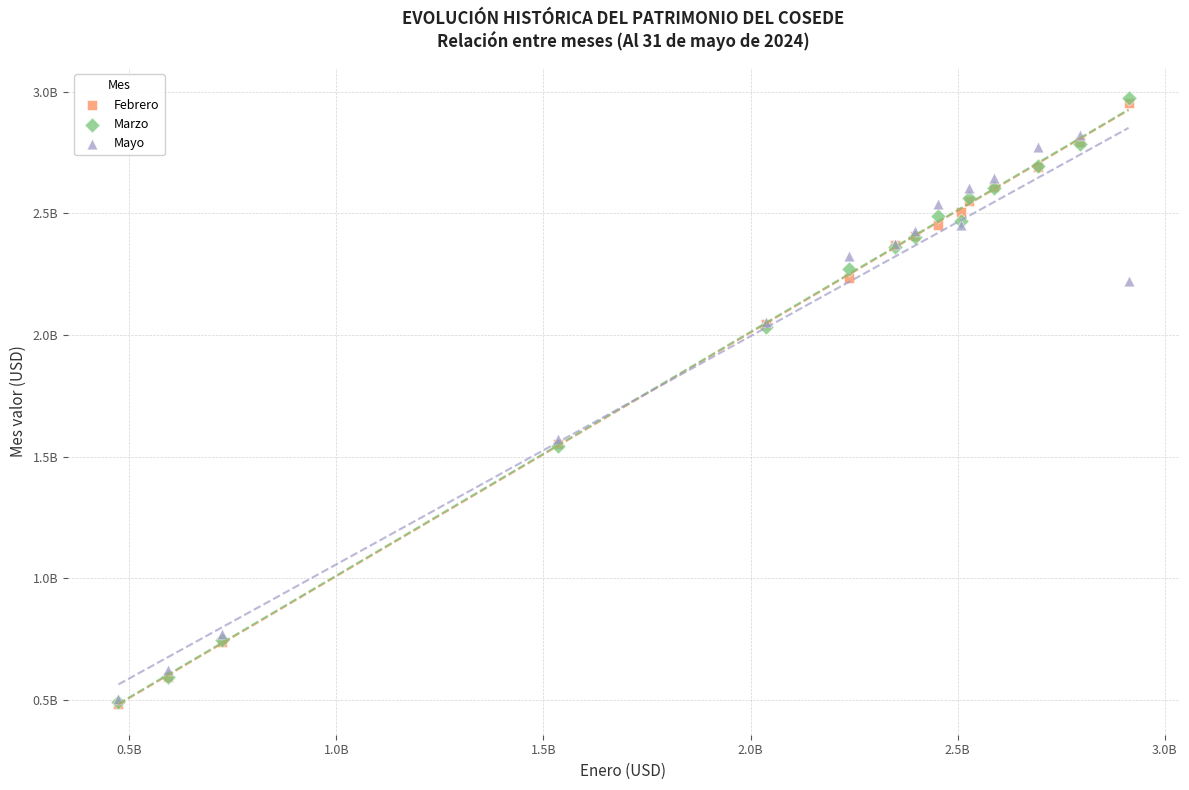

What are all the series names shown in the legend?

Febrero, Marzo, Mayo